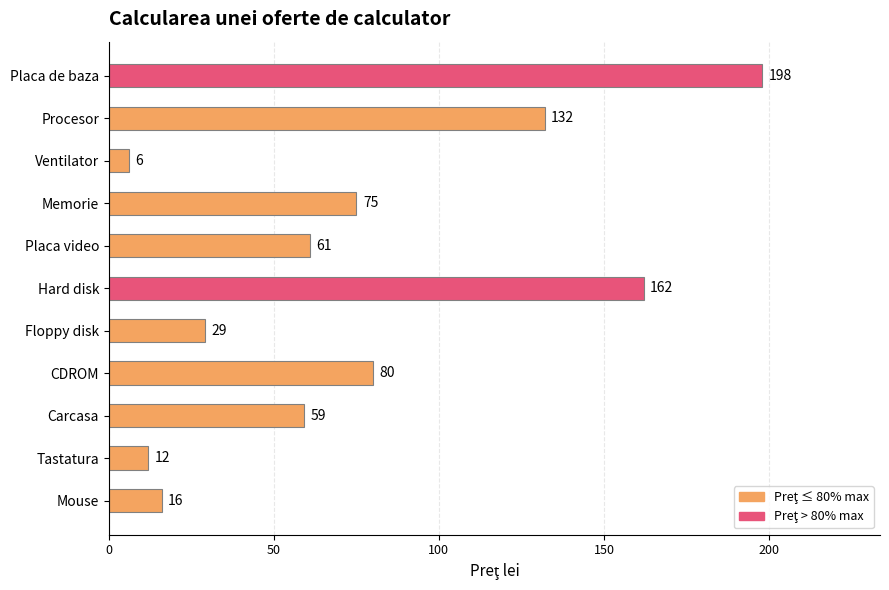

The value at Mouse is 16. True or false?

True